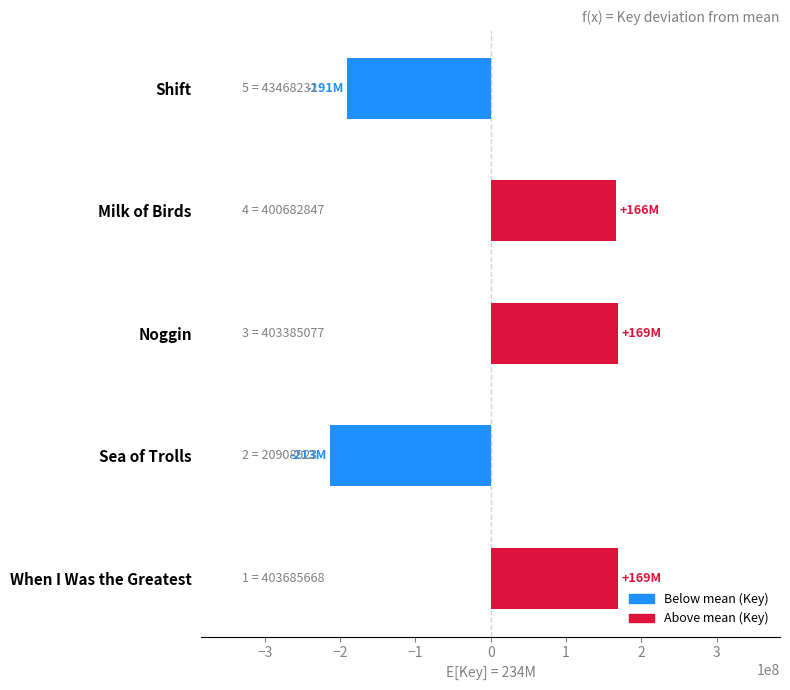

The value at Sea of Trolls is -328250033.7. True or false?

False